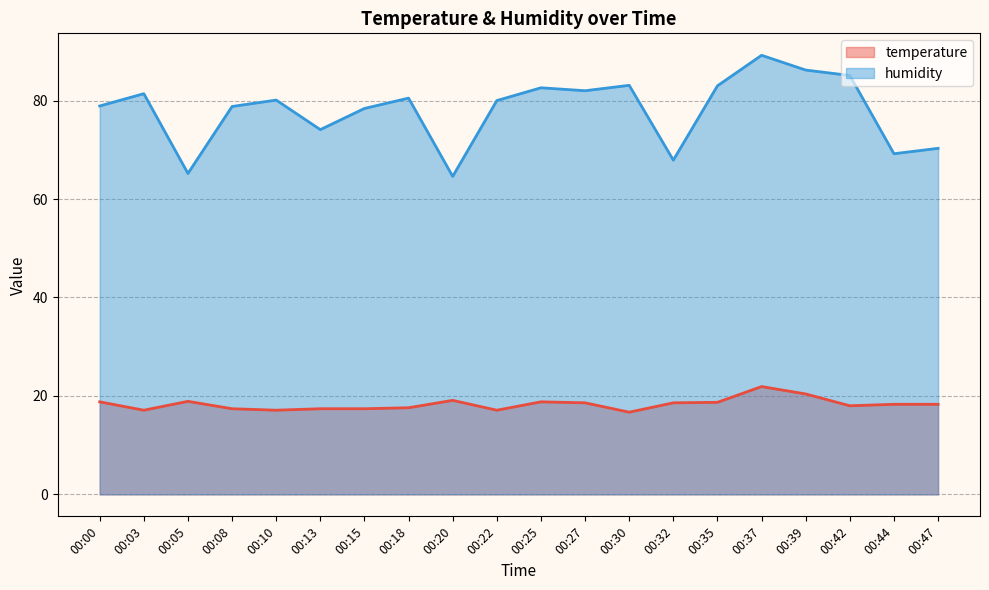

At which category does temperature reach its first local valley?

00:03